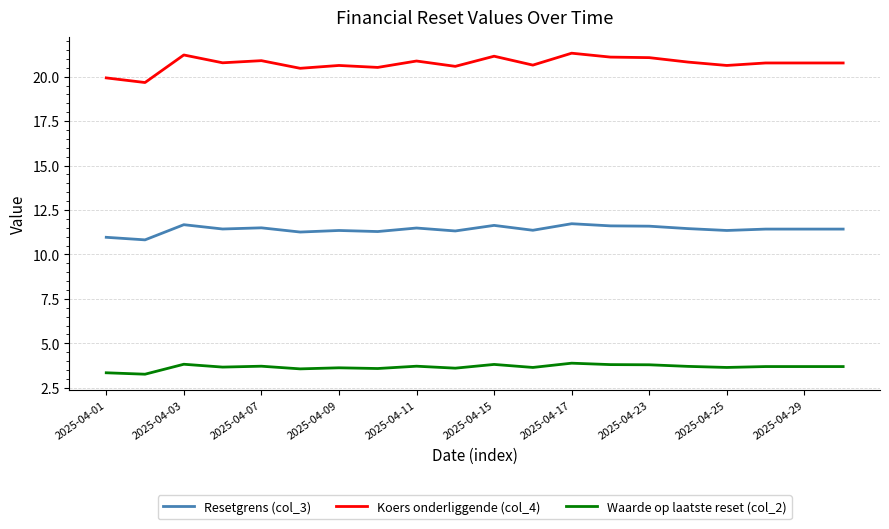

True or false: Resetgrens (col_3) and Koers onderliggende (col_4) cross at least once.

False